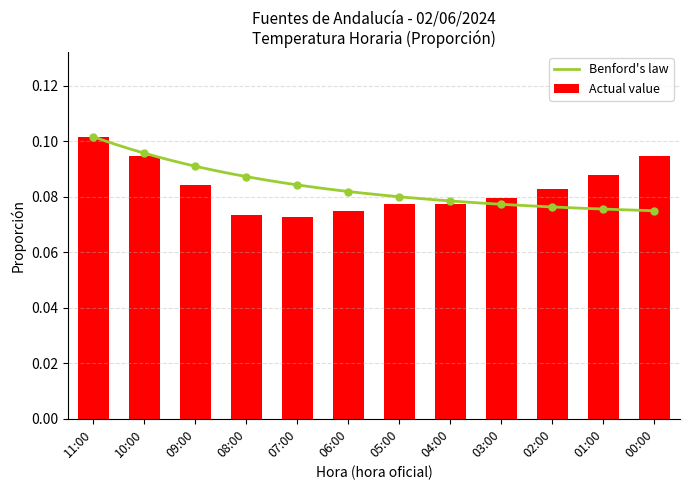

What is the sum of the values at 06:00 and 08:00?

0.1